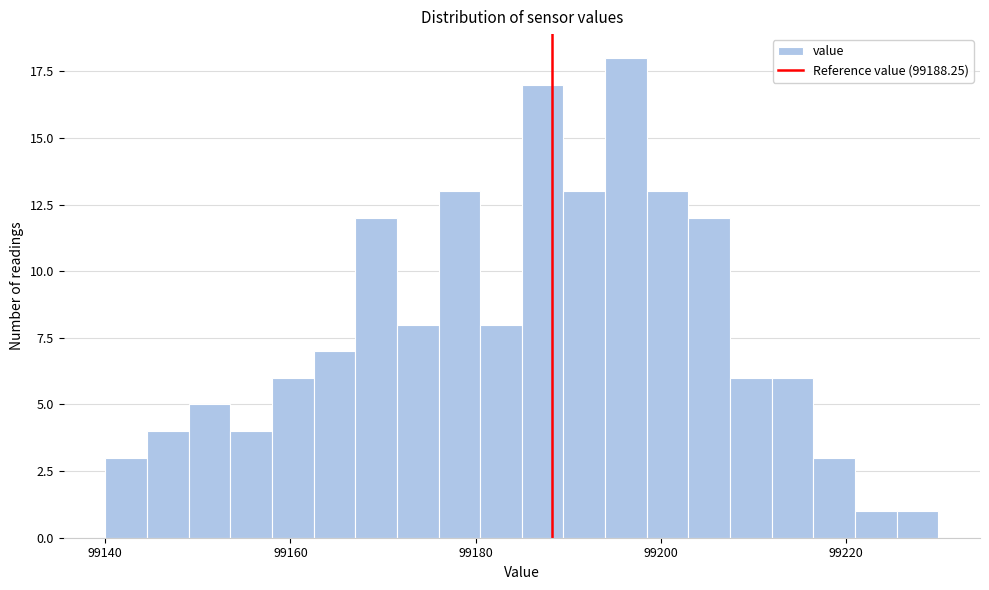

Around what value on the x-axis is the tallest bar? Give the approximate position of its centre, as read against the axis.

99196